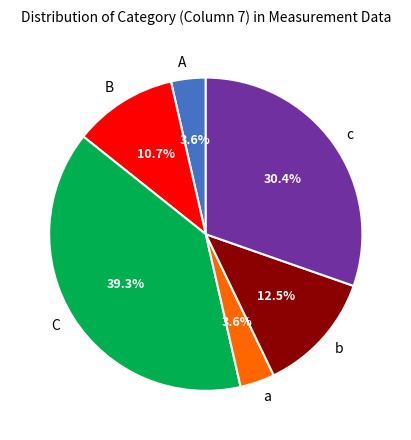

Is it true that c is 30% of the pie?

True